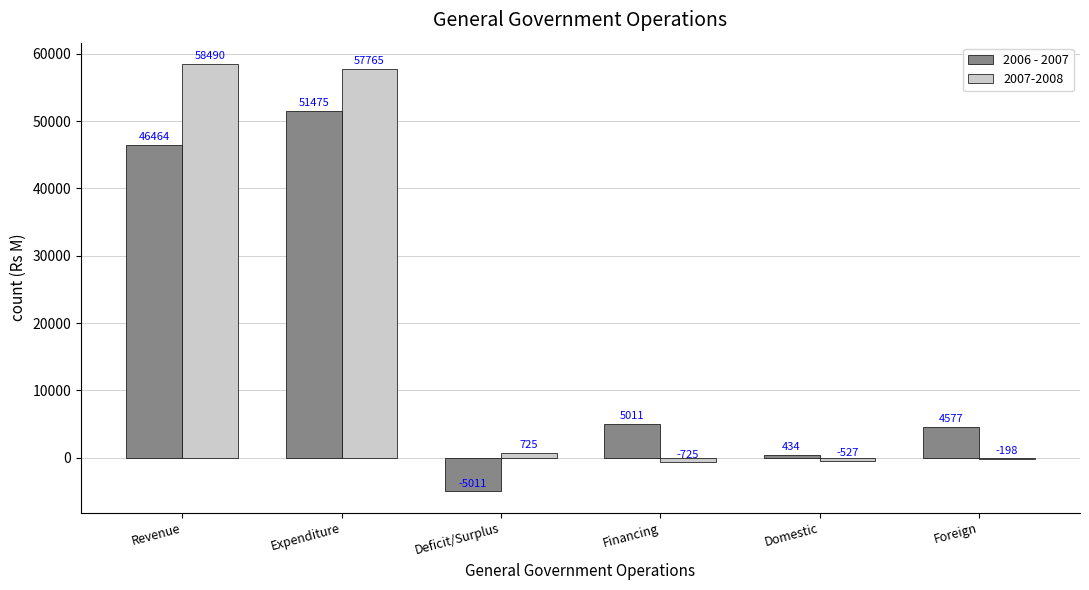

The 2006 - 2007 series shows -5011 at Deficit/Surplus. True or false?

True